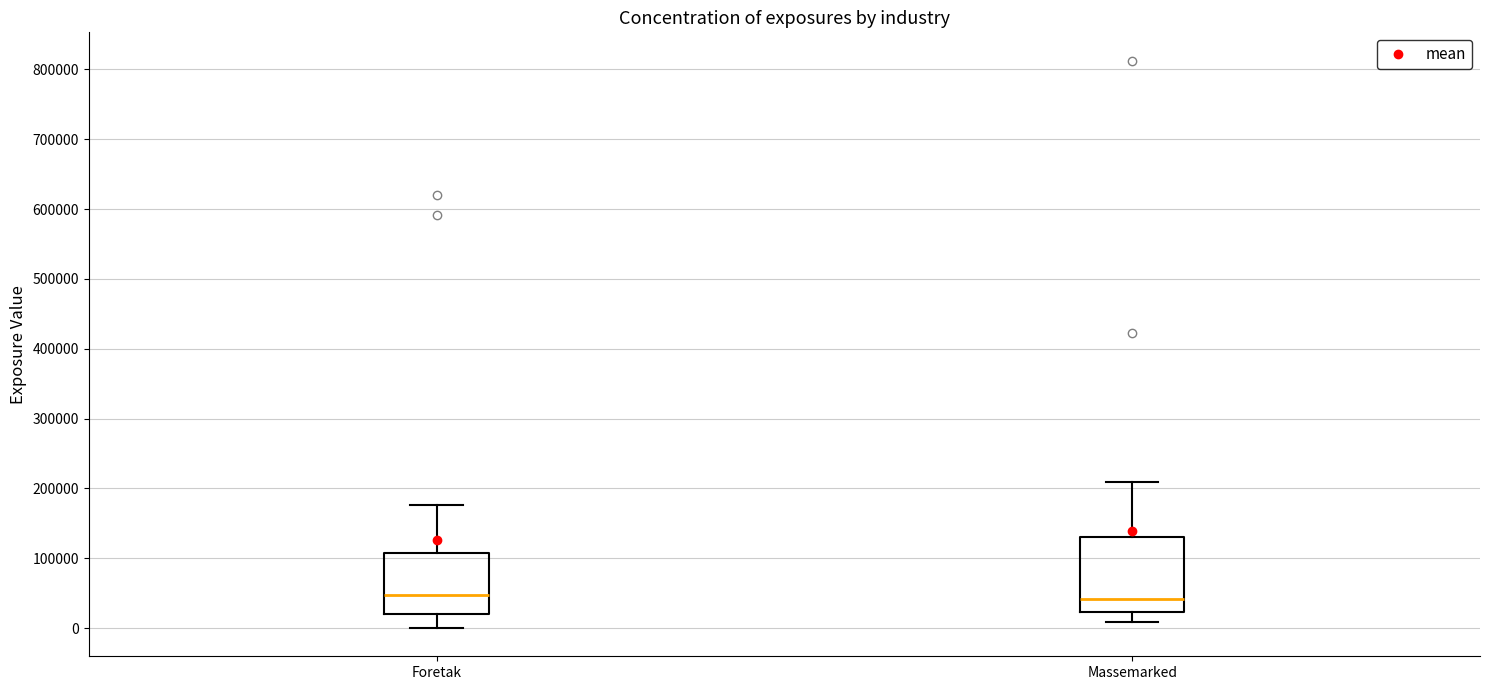

Reading left to right, transcribe this box plot: for each box, give where its median line is, the range the box spans, and where its two whiskers end, as read against the y-axis. The values are not printed on the chart, so give them approximately, as read against the axis.

Foretak: median 50000, box 20000 to 110000, whiskers 0 to 180000
Massemarked: median 40000, box 20000 to 130000, whiskers 10000 to 210000